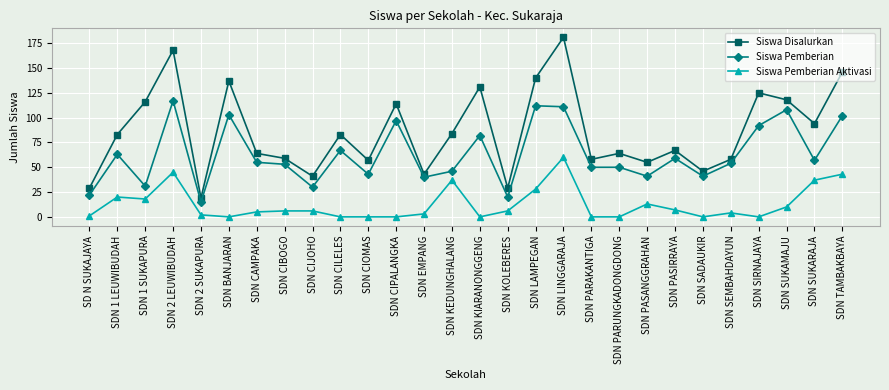

Reading right to left, extract all data points from this chart.

Siswa Disalurkan: 146	94	118	125	58	46	67	55	64	58	181	140	29	131	84	43	114	57	83	41	59	64	137	19	168	116	83	29
Siswa Pemberian: 102	57	108	92	54	41	59	41	50	50	111	112	20	82	46	40	97	43	67	30	53	55	103	15	117	31	63	22
Siswa Pemberian Aktivasi: 43	37	10	0	4	0	7	13	0	0	60	28	6	0	37	3	0	0	0	6	6	5	0	2	45	18	20	1